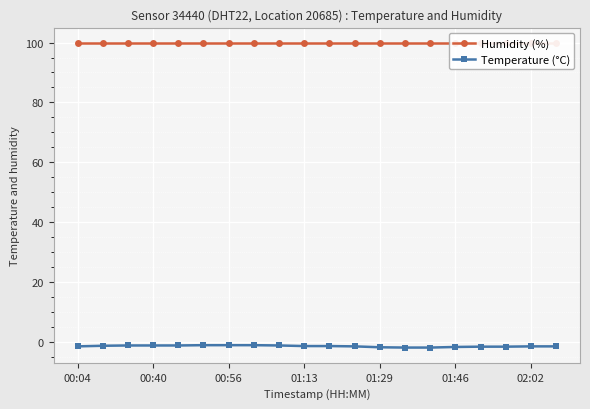

Rank the series by their maximum value, from highest to lowest.

Humidity (%), Temperature (°C)